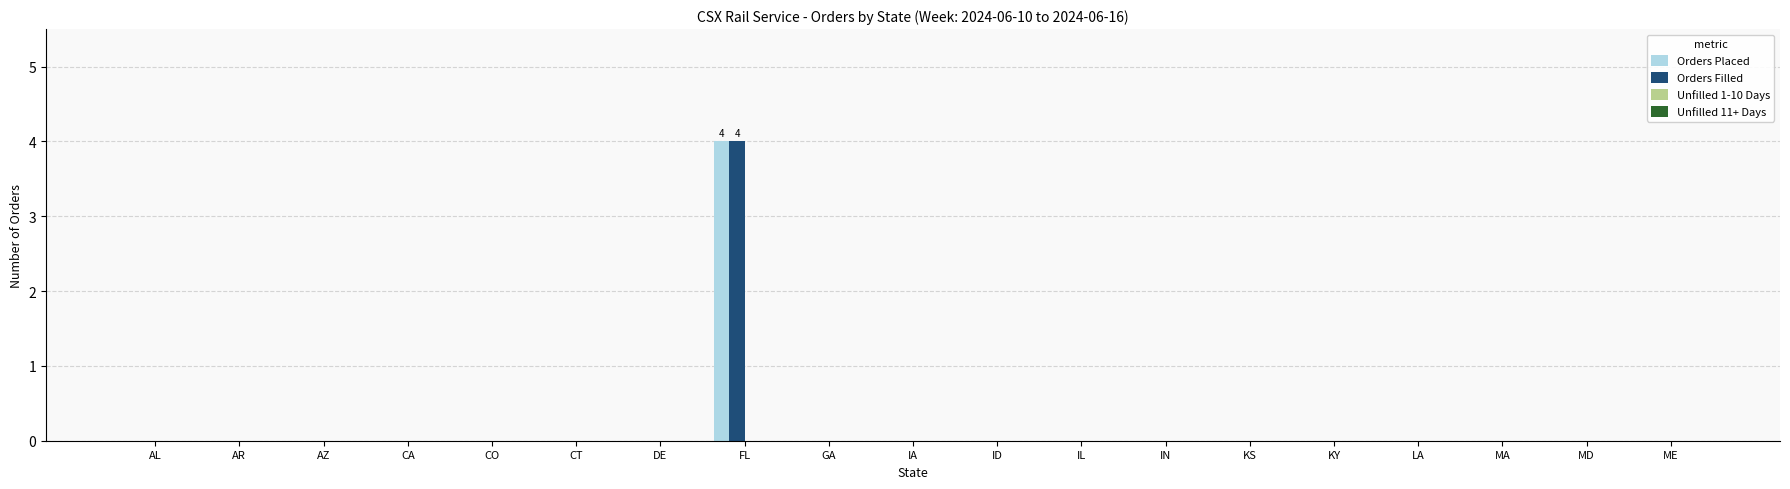

Is it true that Orders Filled equals -1 at IN?

False